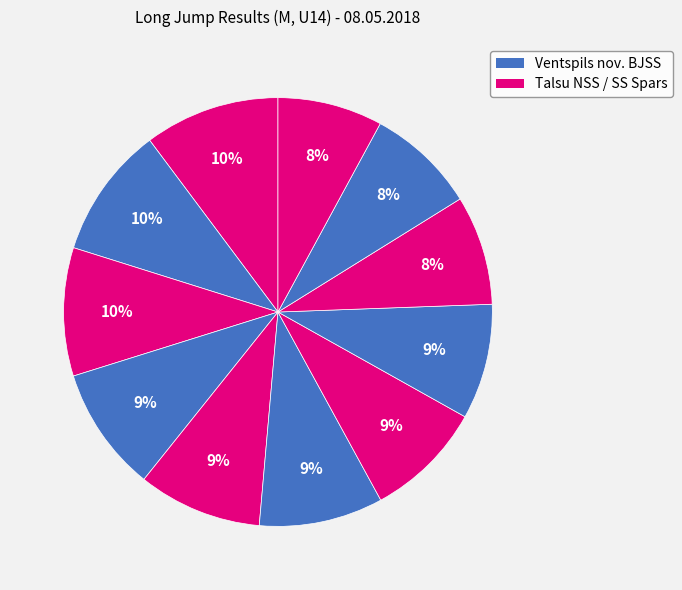

How many segments does this pie chart have?

11